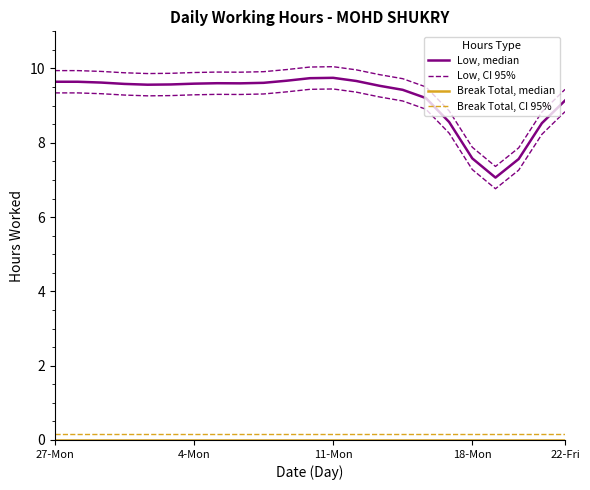

What is the difference between the highest and lowest values at 22-Fri?

9.4